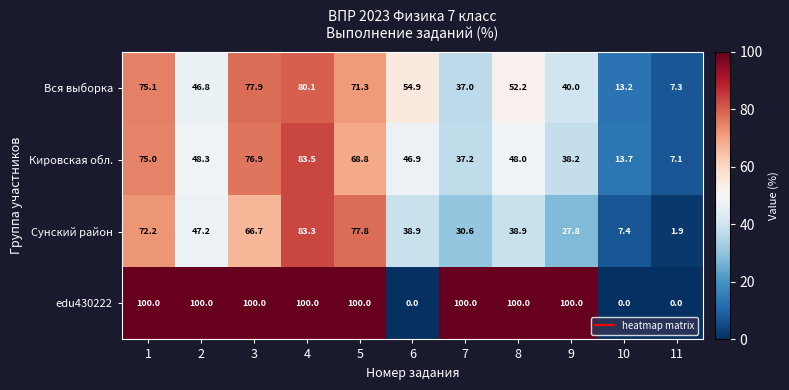

Which series has the largest total across all categories?

edu430222